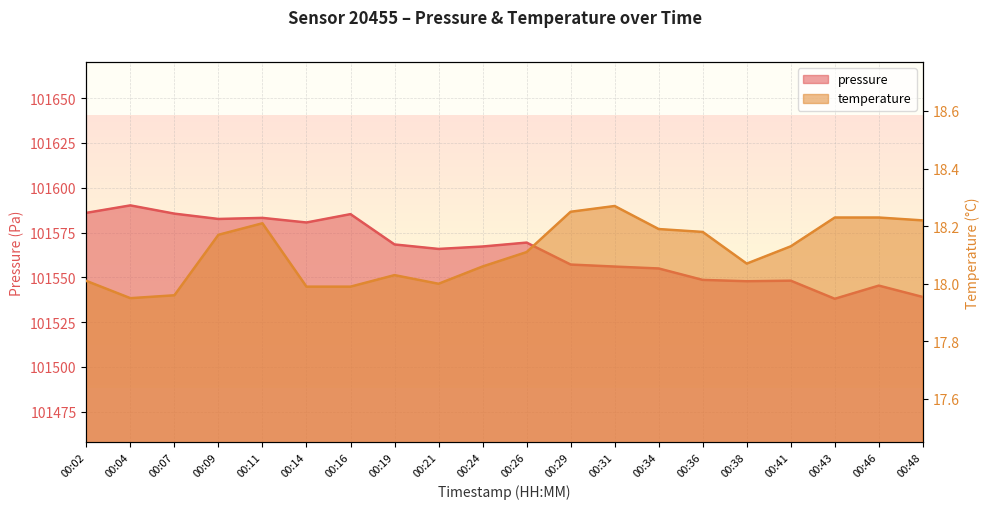

What are all the series names shown in the legend?

pressure, temperature